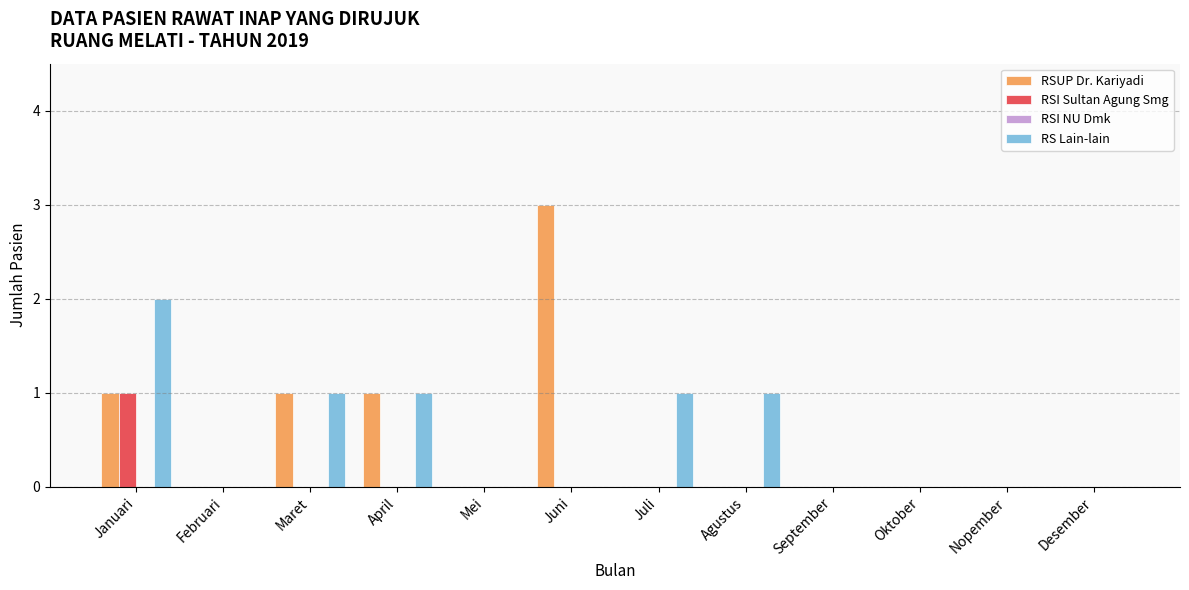

Is the value of RSUP Dr. Kariyadi at Januari greater than the value of RS Lain-lain at Februari?

Yes